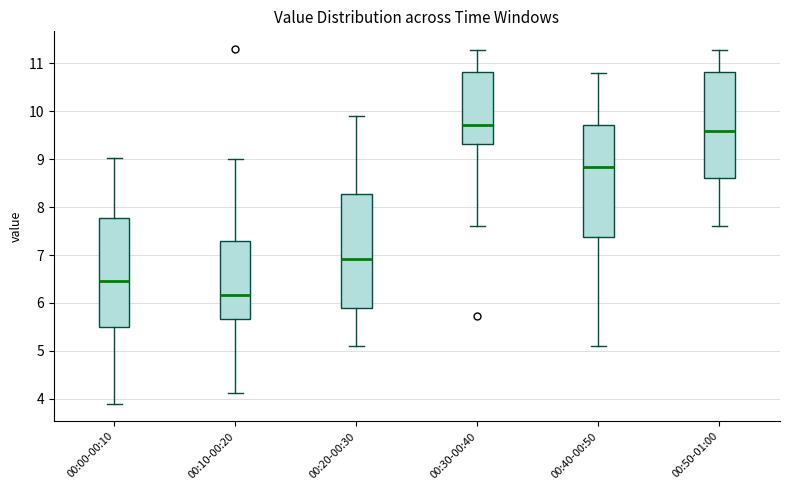

Which box's median line is the highest?

00:30-00:40